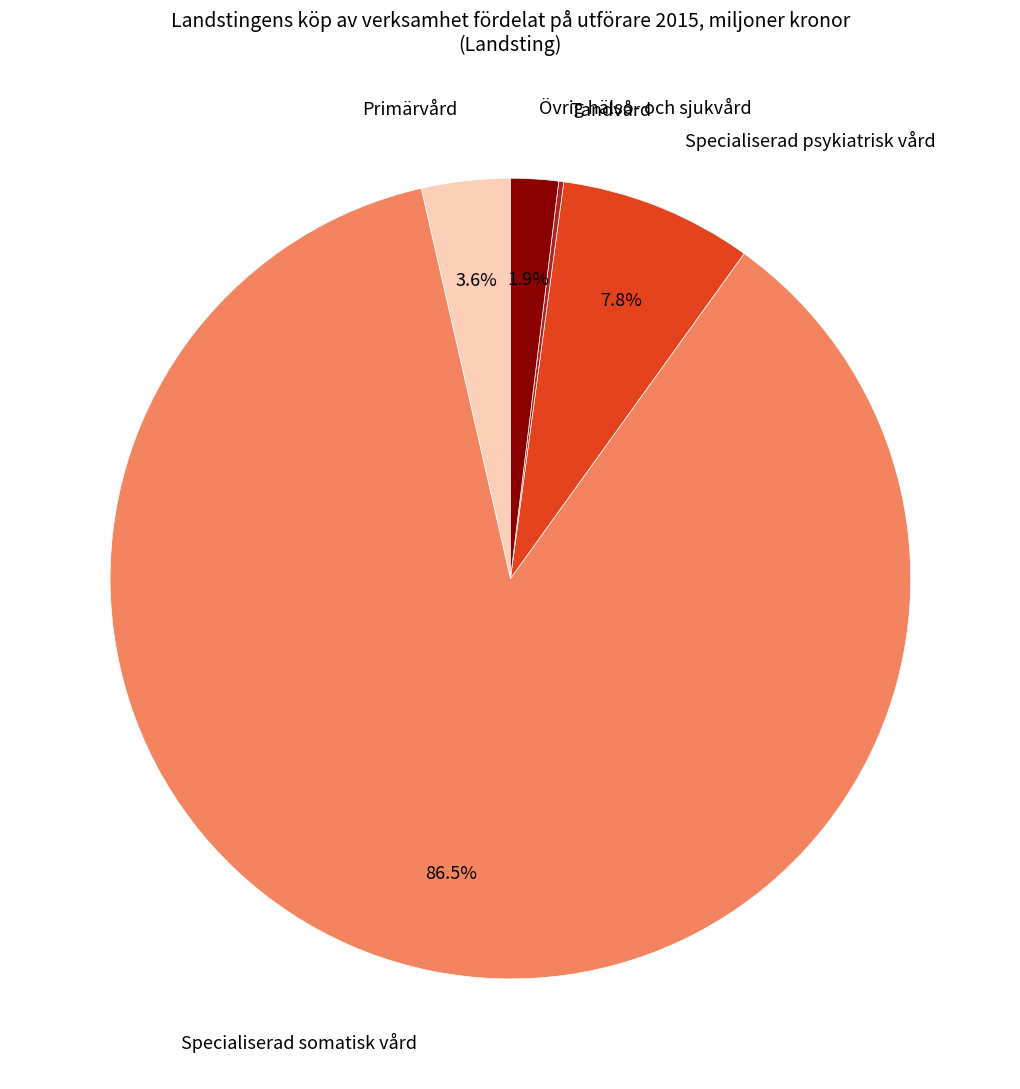

Is there any slice that represents more than half of the pie?

Yes